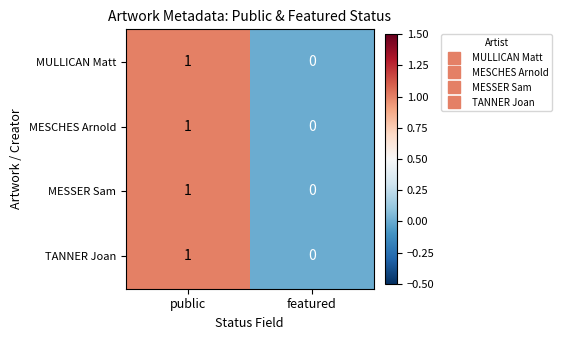

List the labels in order of MESSER Sam value, smallest first.

featured, public